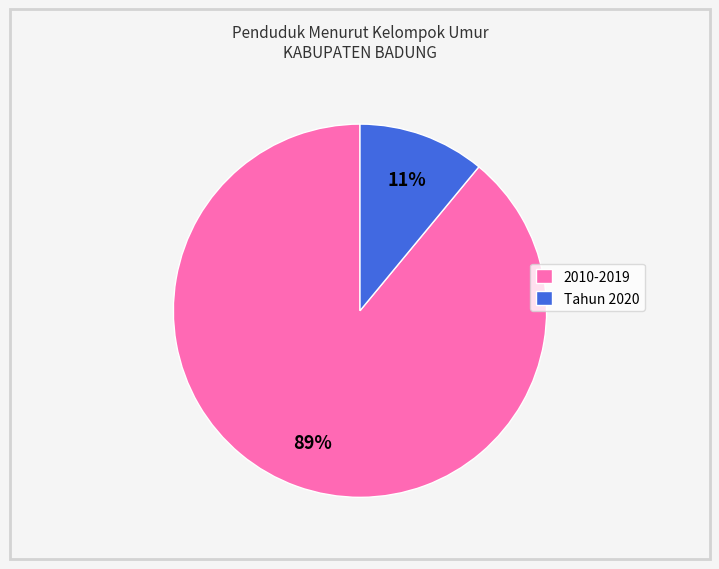

Combined, do 2010-2019 and Tahun 2020 account for over 50%?

Yes